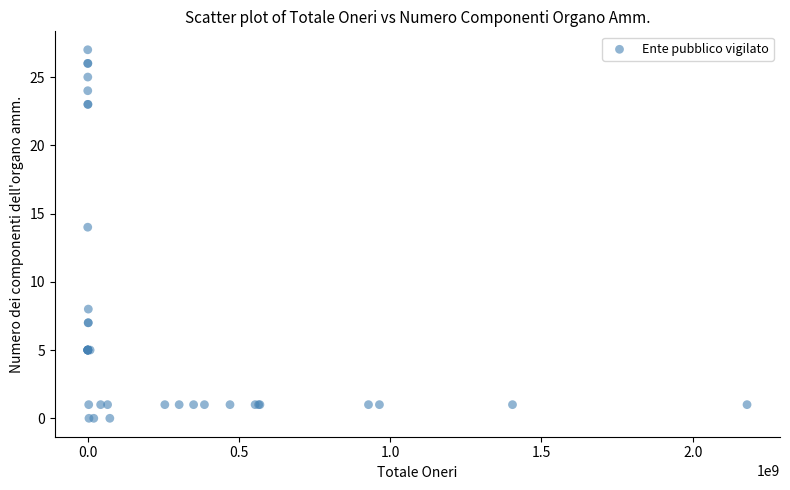

What Y value in the scatter plot is closest to 13?

14